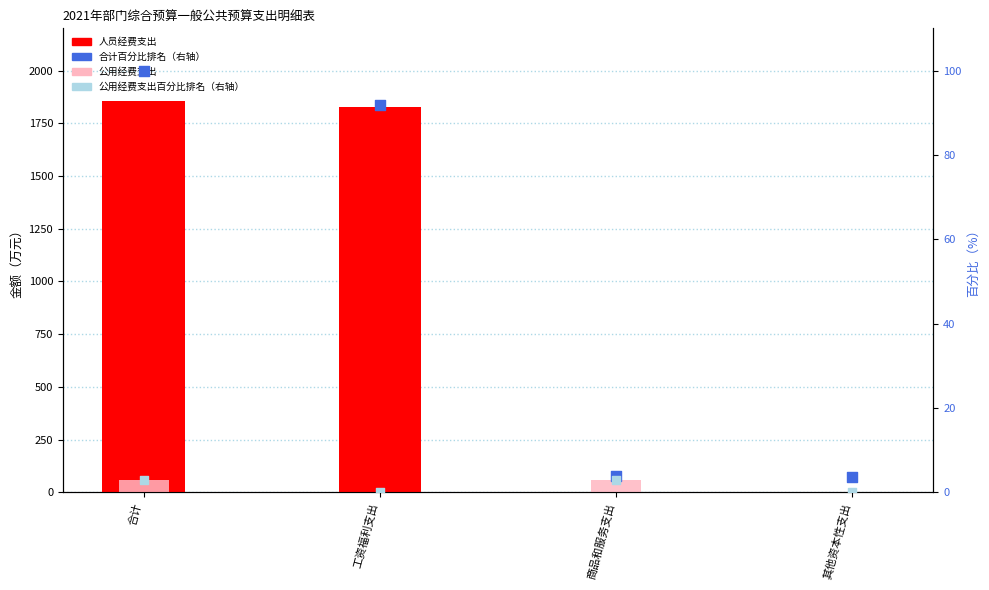

Is the value of 人员经费支出 at 工资福利支出 greater than the value of 合计百分比排名 at 其他资本性支出?

Yes